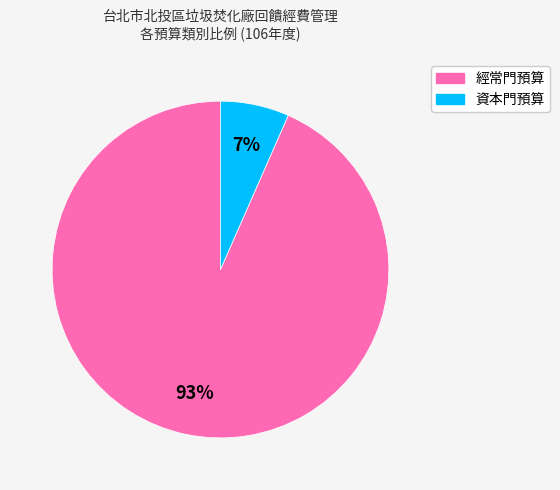

How many segments does this pie chart have?

2